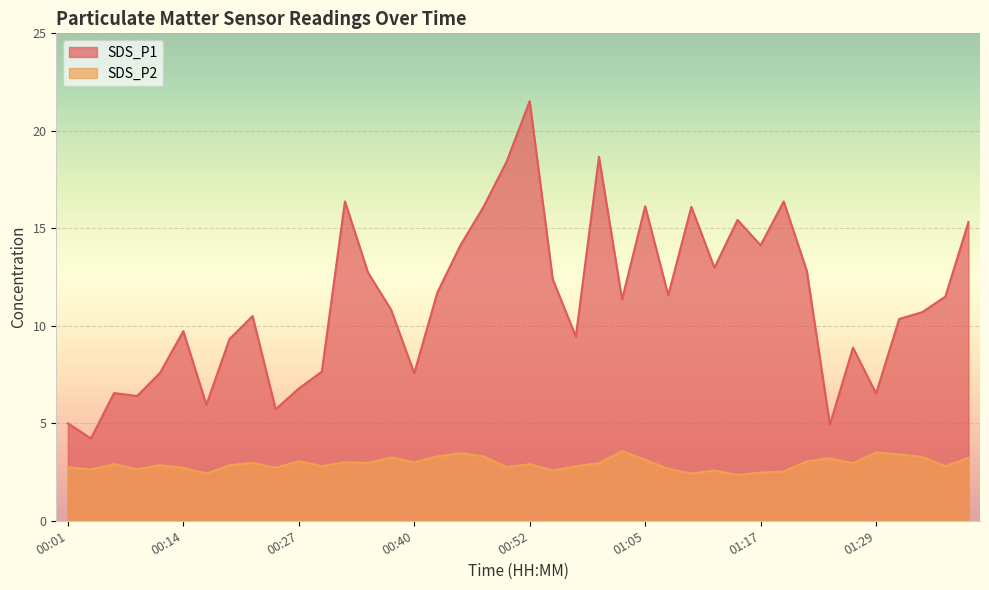

What is the approximate value of SDS_P2 at 00:37?

3.2